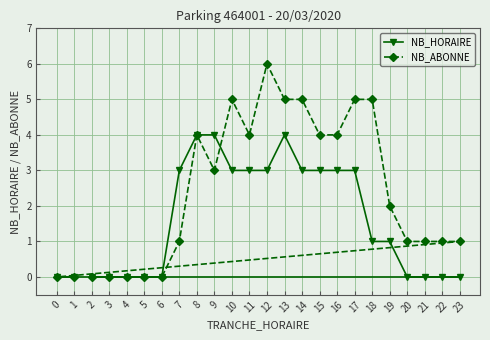

At which category is the sum across all series the highest?

12